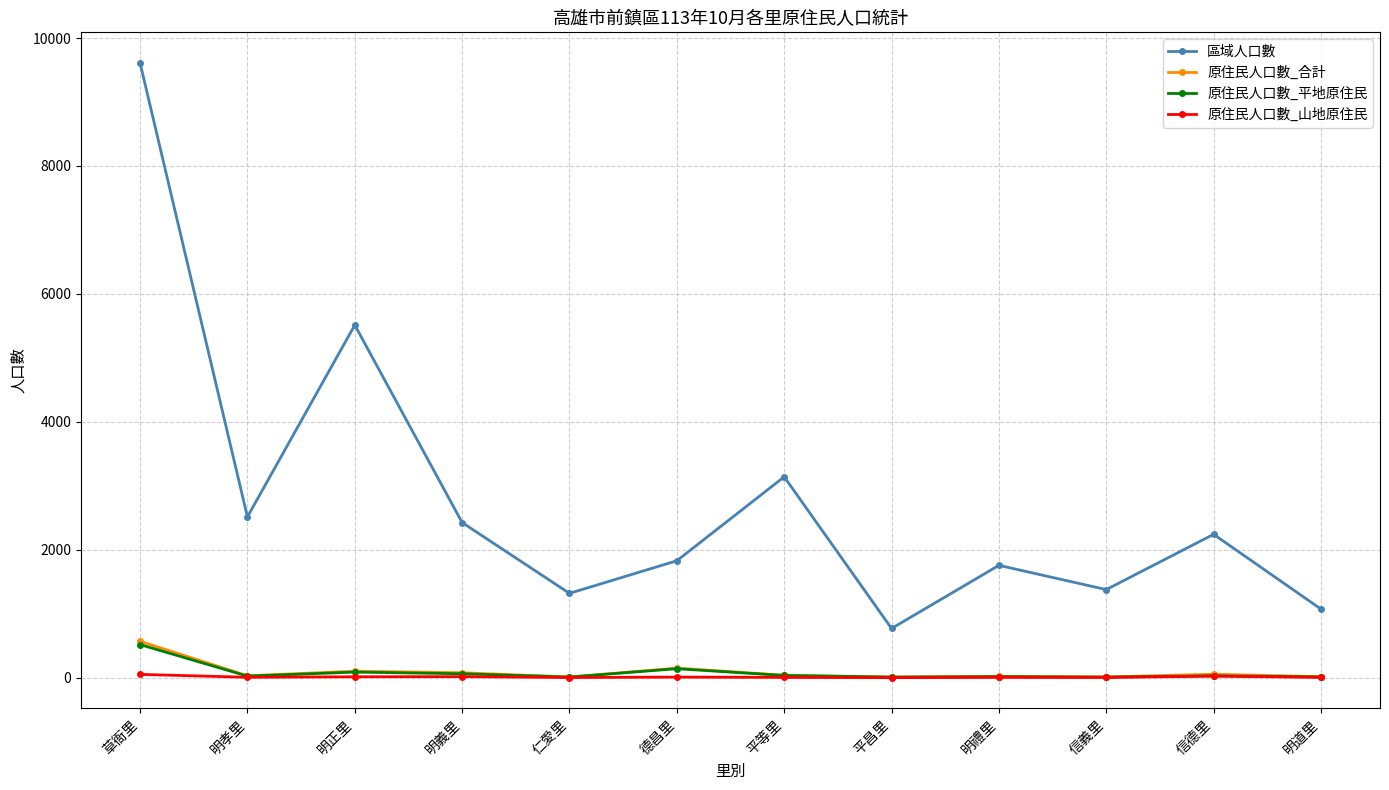

True or false: 區域人口數 and 原住民人口數_山地原住民 intersect in this chart.

False